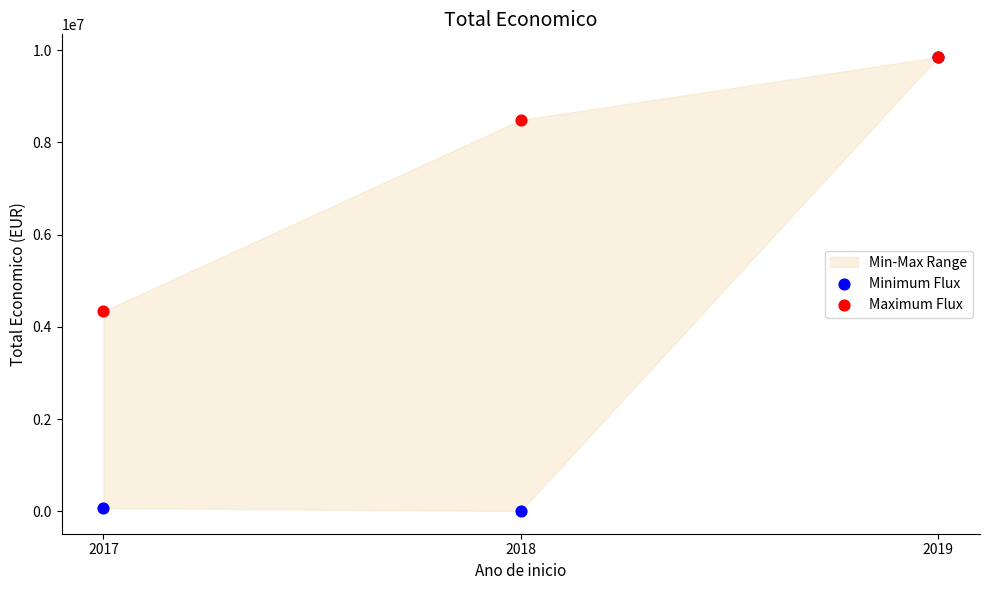

Across all series, what Y value is closest to 4927946?

4337624